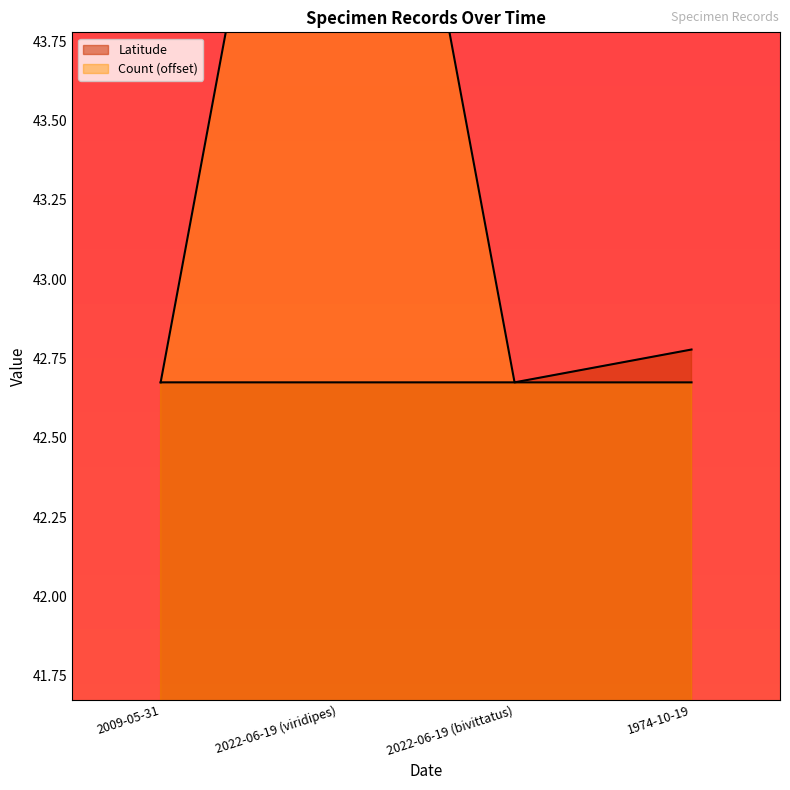

List the labels in order of Count value, largest first.

2022-06-19 (viridipes), 2009-05-31, 2022-06-19 (bivittatus), 1974-10-19